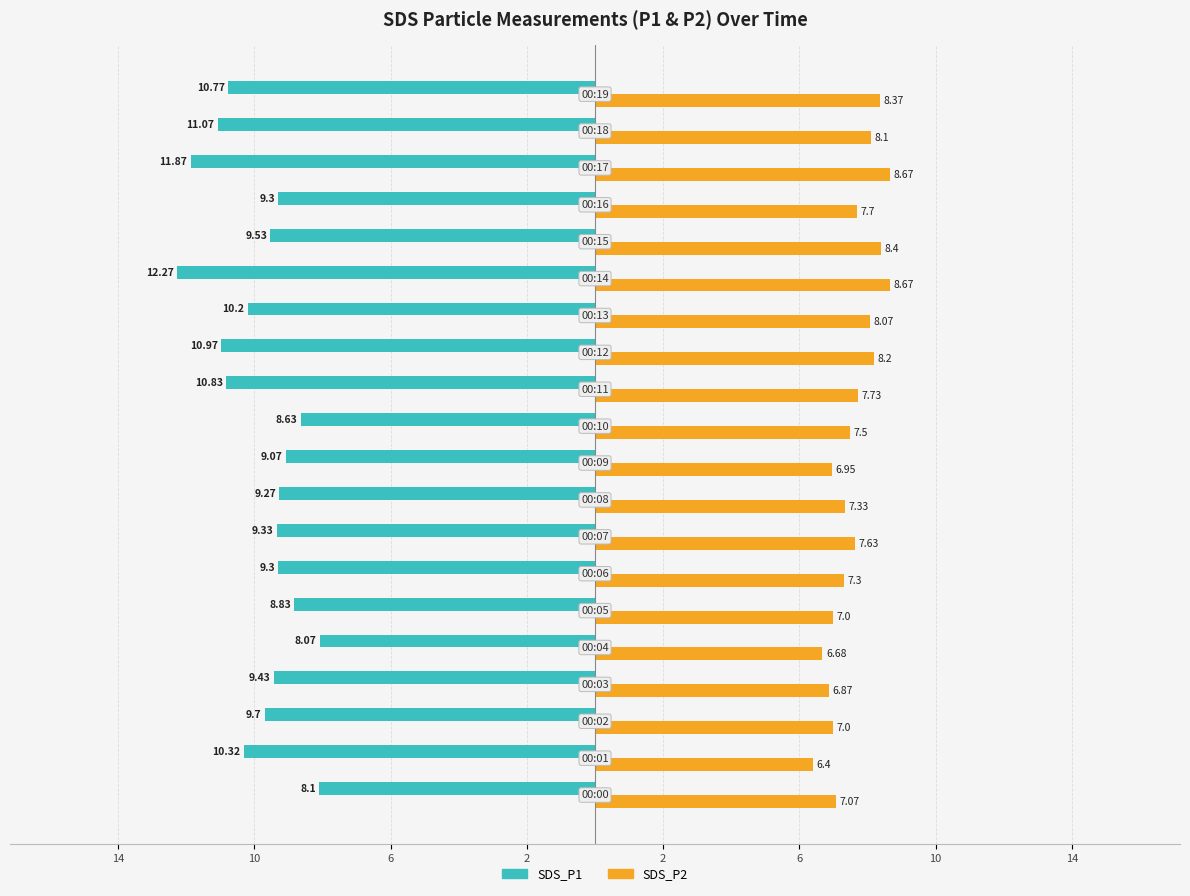

What are all the series names shown in the legend?

SDS_P1, SDS_P2